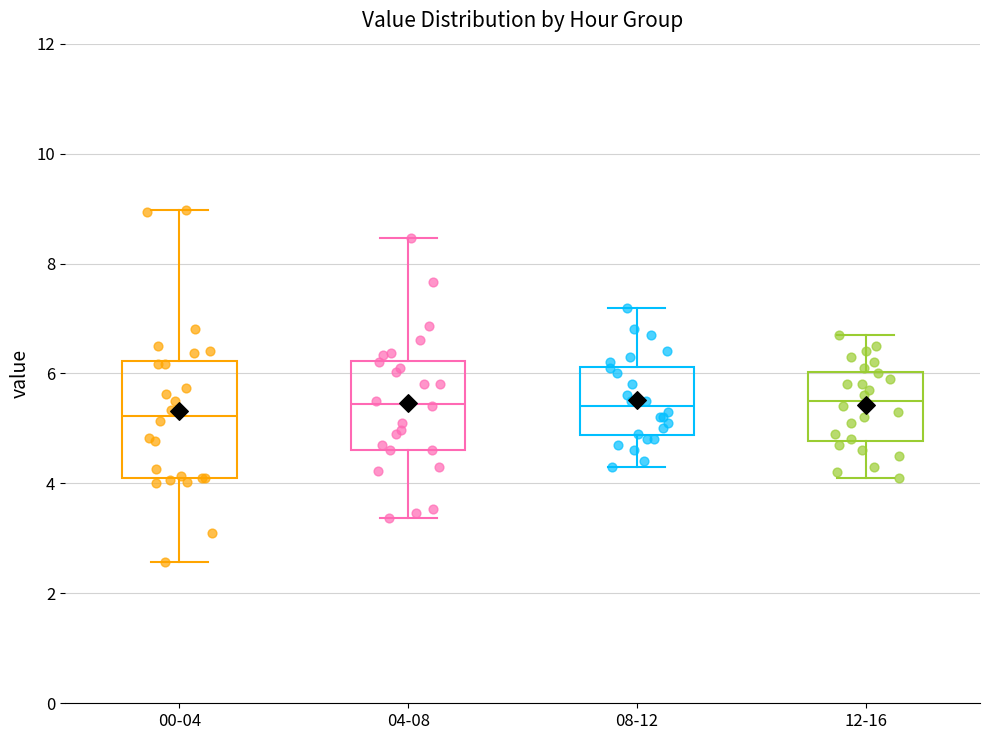

Where is the upper edge of the box for 00-04 on the y-axis? The values are not printed on the chart, so give them approximately, as read against the axis.

6.2